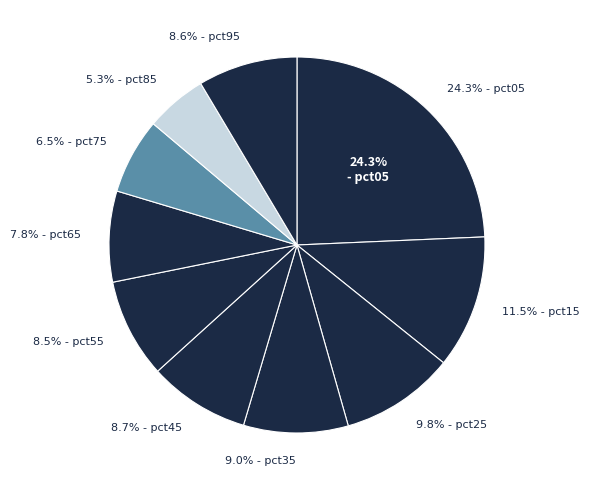

What is the total percentage of pct95 and pct65?

16.4%